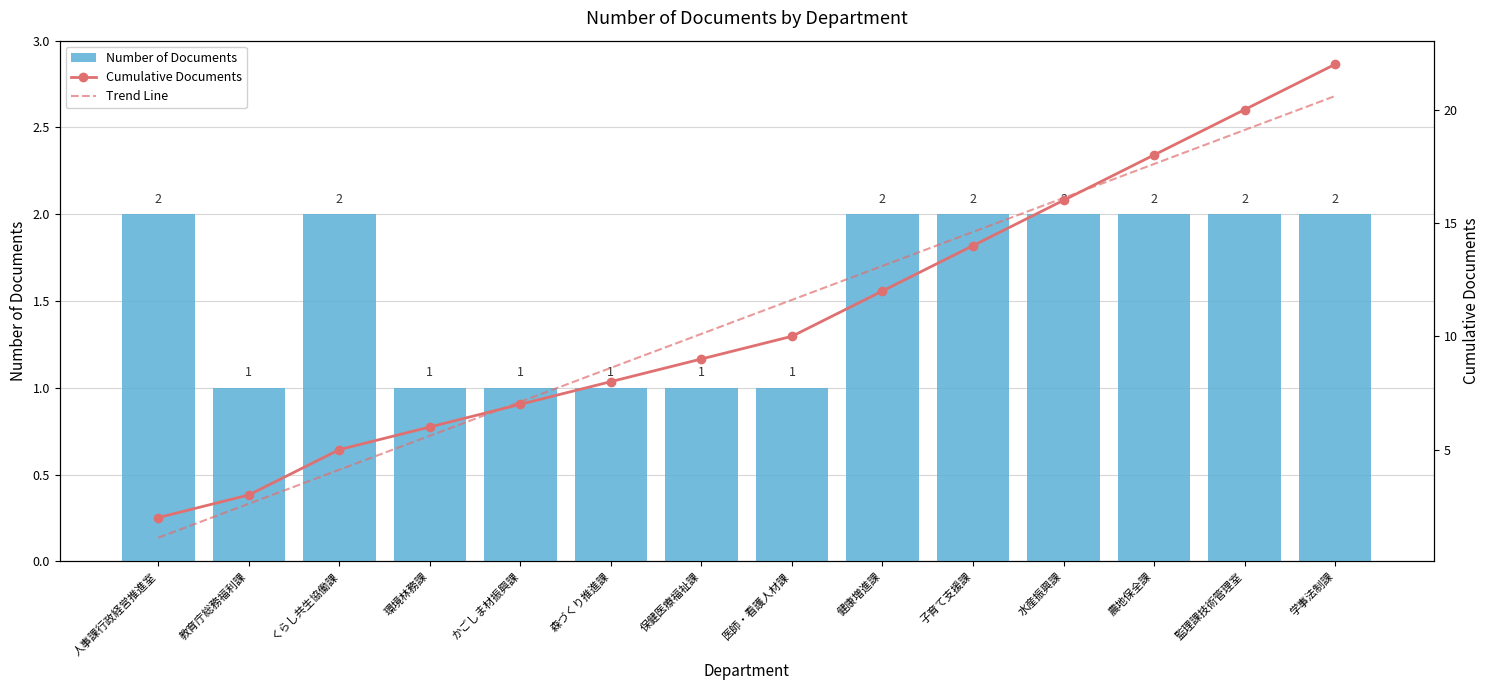

Which series has the largest total across all categories?

Cumulative Documents